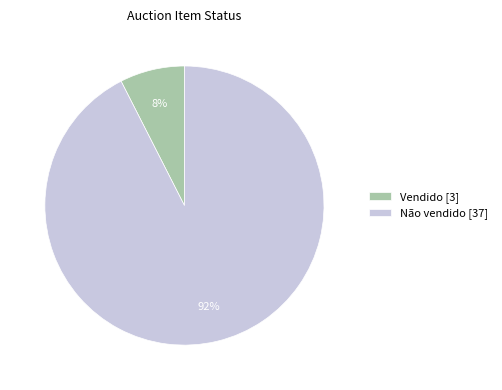

To the nearest percent, what portion does Não vendido represent?

93%